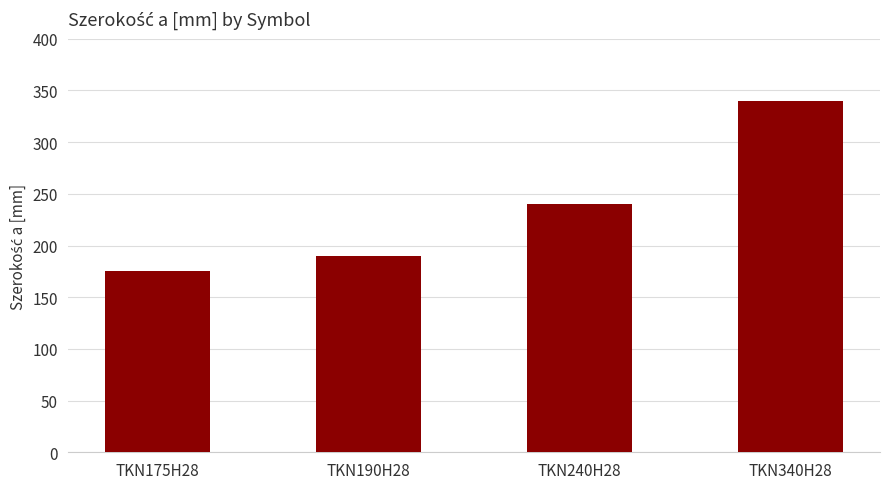

What is the label of the 3rd bar from the left?

TKN240H28